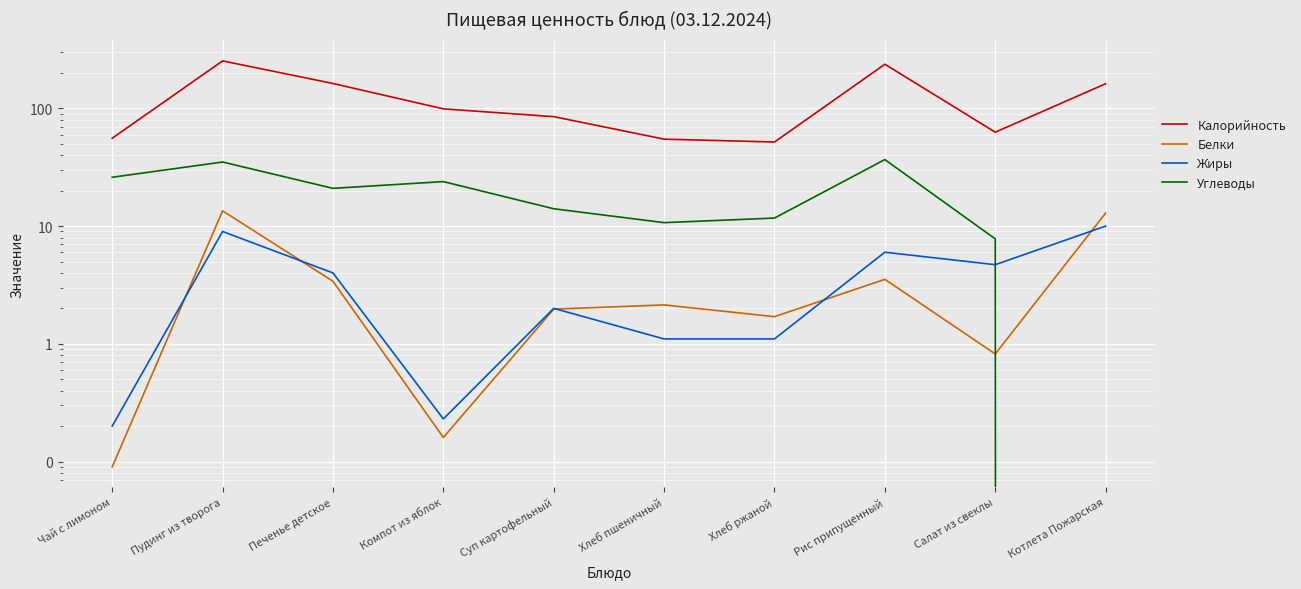

Where is the first local maximum for Жиры?

Пудинг из творога